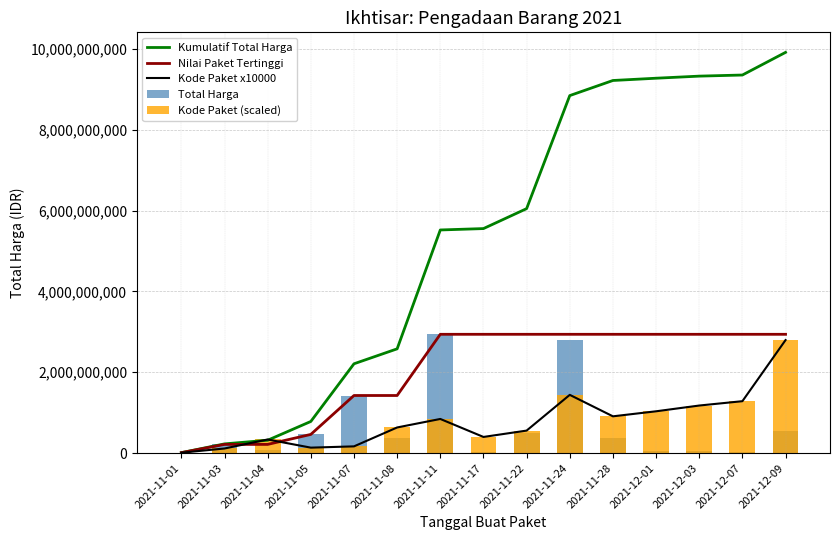

What is the total value across all series at 2021-11-11?

13088510565